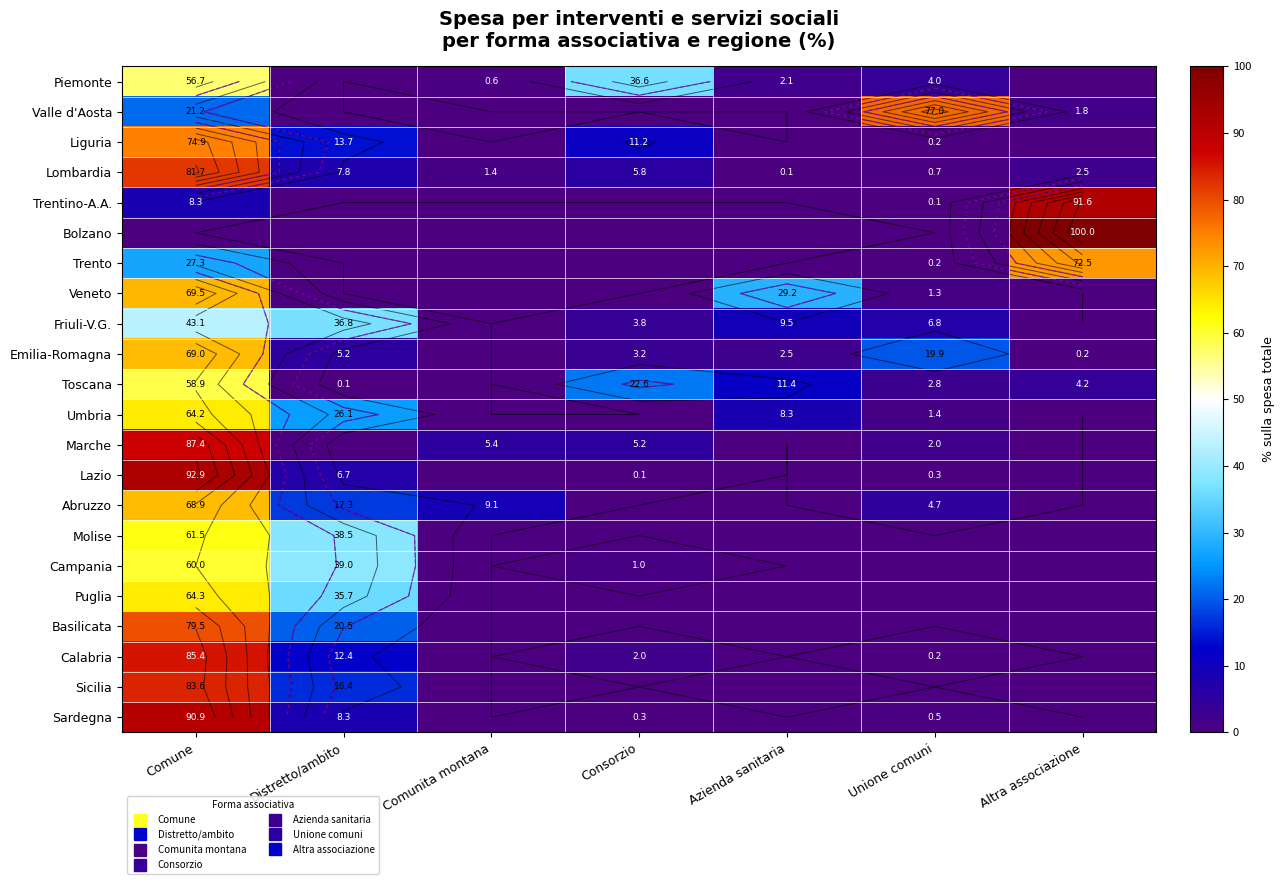

At which category is the sum across all series the highest?

Comune